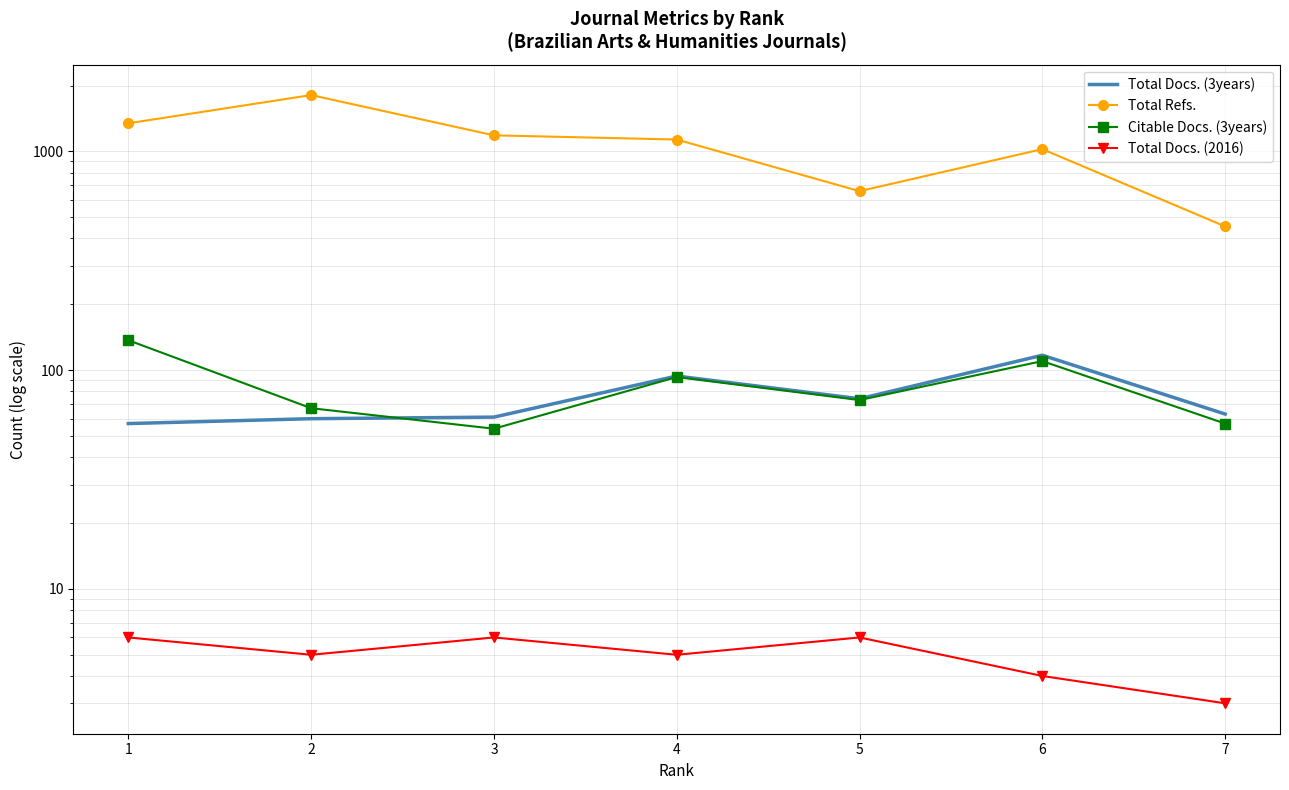

In Total Refs., how many points are lower than both neighbors (excluding endpoints)?

1